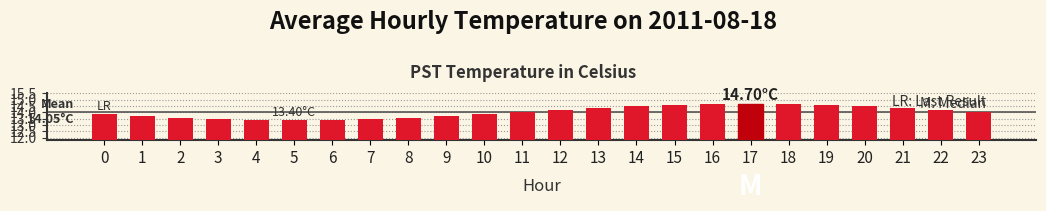

What is the sum of all values?

337.2